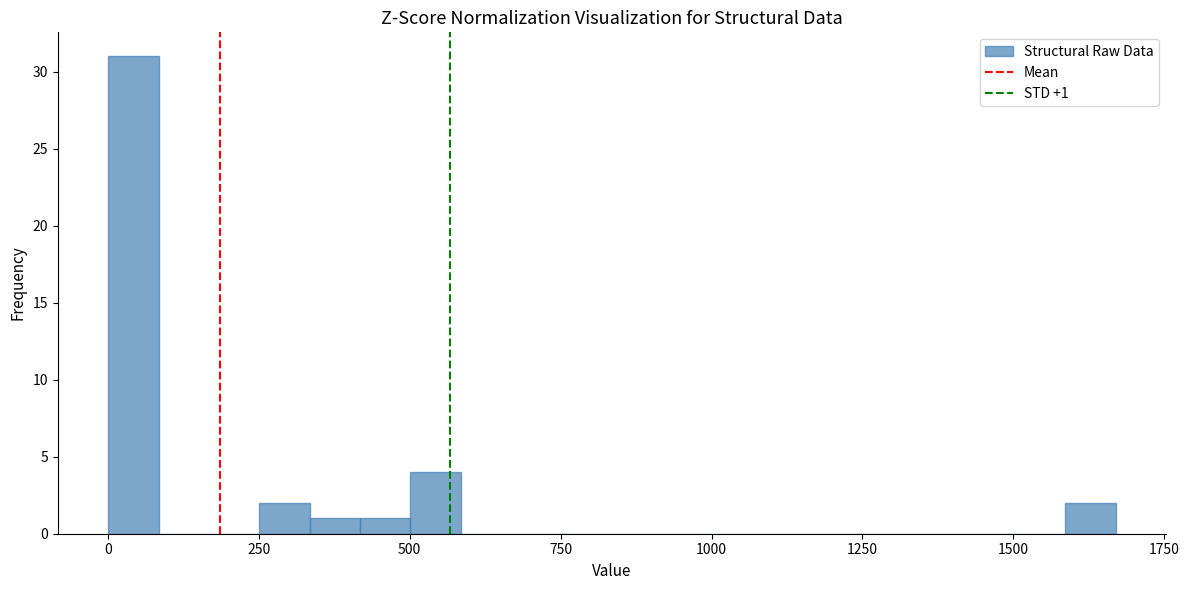

Read against the x-axis, roughly where is the centre of the tallest bar?

50